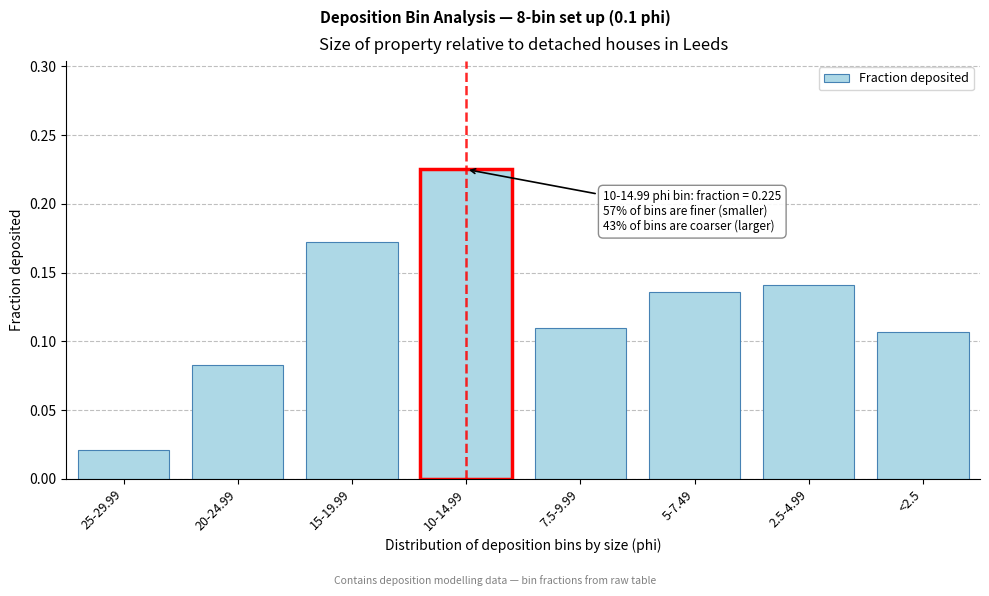

True or false: the data shows 0.3 at 15-19.99.

False